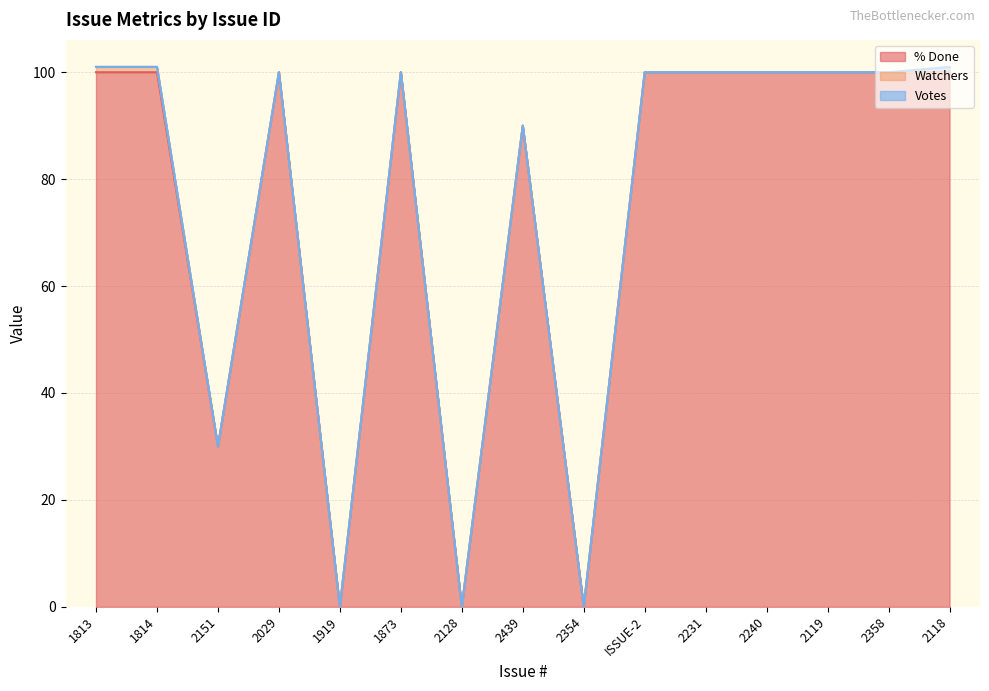

What is the difference between the highest and lowest values at 2439?

90